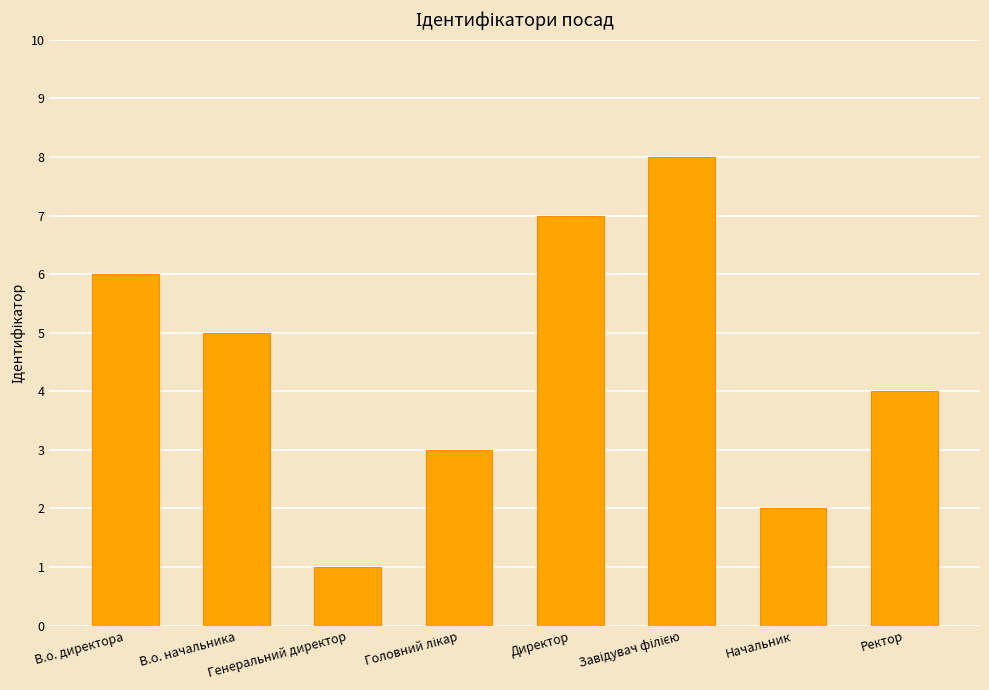

What is the sum of all values?

36